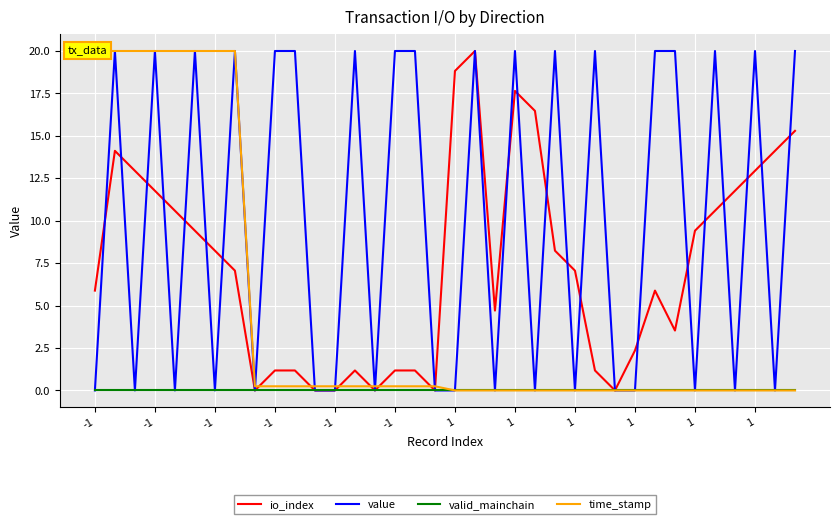

Which series changed the most between 17 and 19?

io_index